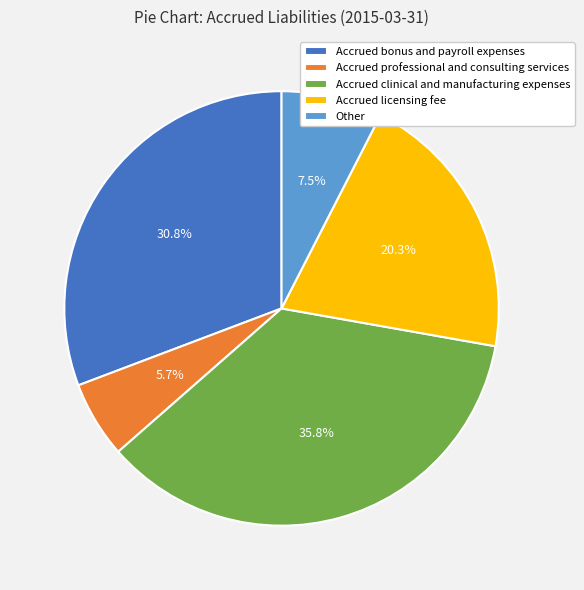

To the nearest percent, what percentage of the pie is Accrued professional and consulting services?

6%